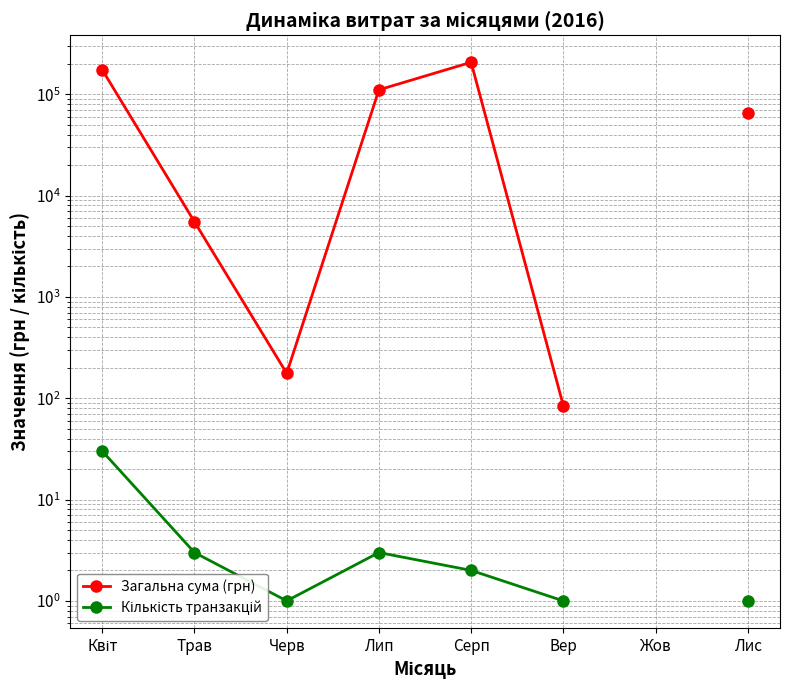

The value of Кількість транзакцій at Лис is 0.3. True or false?

False